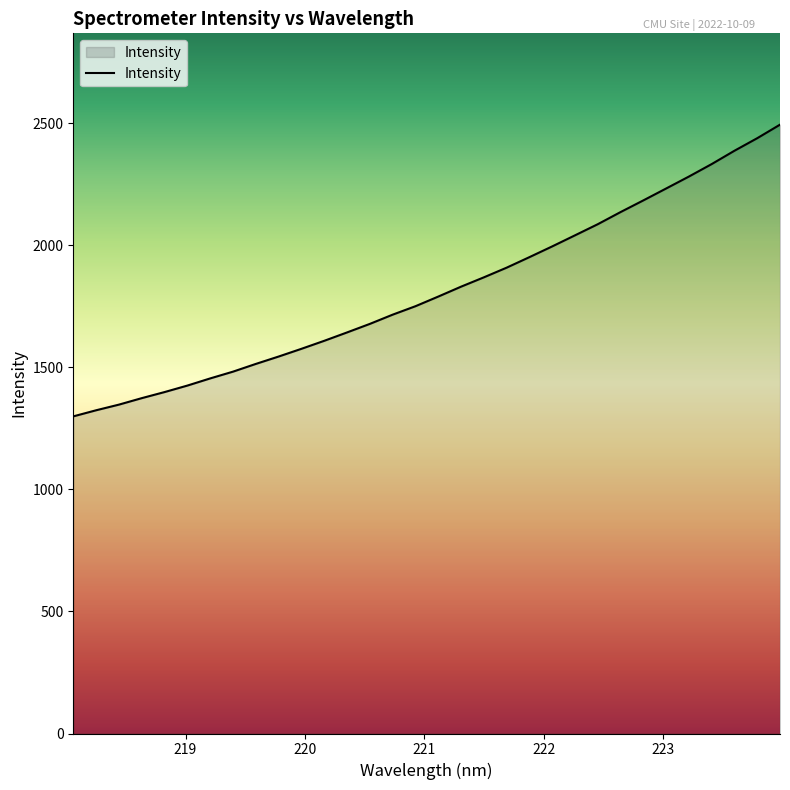

What is the maximum value shown in the chart?

2494.7